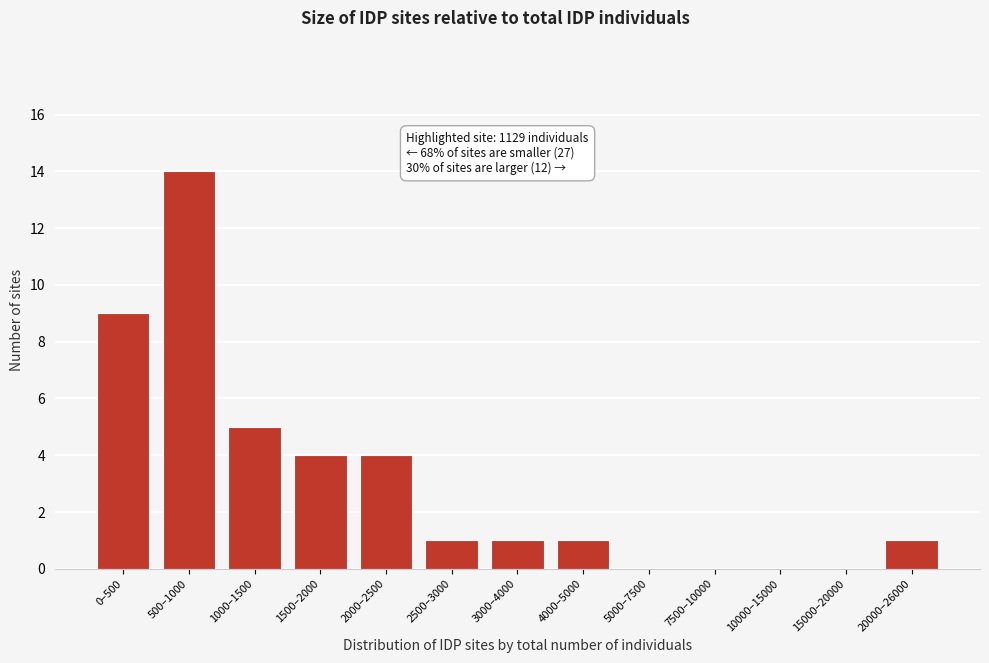

Reading left to right, extract all data points from this chart.

0–500=9	500–1000=14	1000–1500=5	1500–2000=4	2000–2500=4	2500–3000=1	3000–4000=1	4000–5000=1	5000–7500=0	7500–10000=0	10000–15000=0	15000–20000=0	20000–26000=1